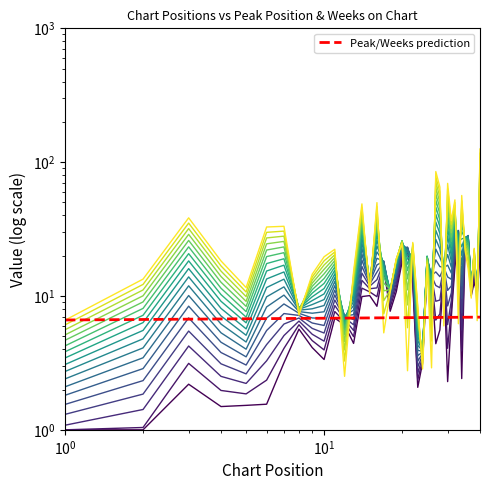

Is this an area chart (filled region under the line)?

No